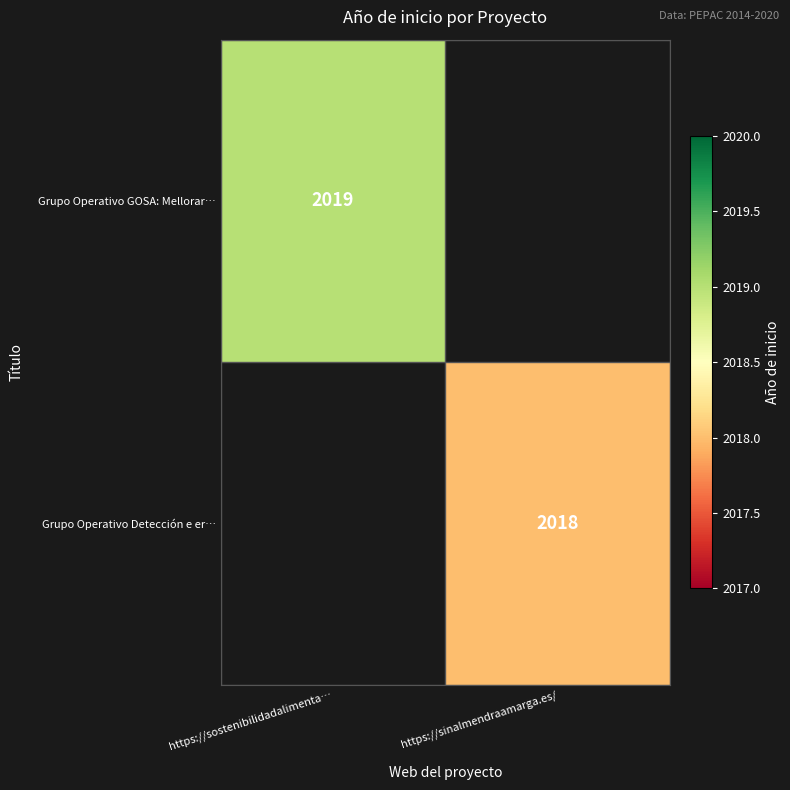

Between https://sinalmendraamarga.es/ and https://sostenibilidadalimenta…, which is larger?

https://sostenibilidadalimenta…